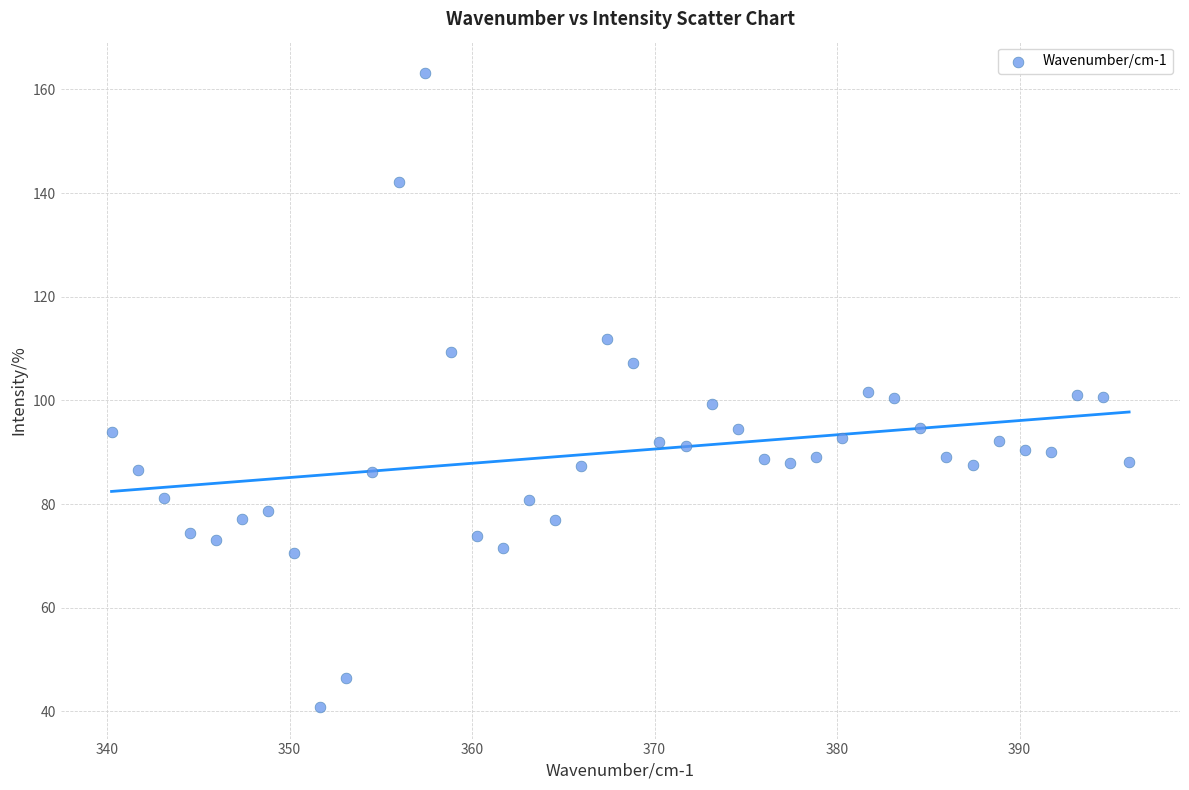

What is the range of X values (max minus min)?

55.8